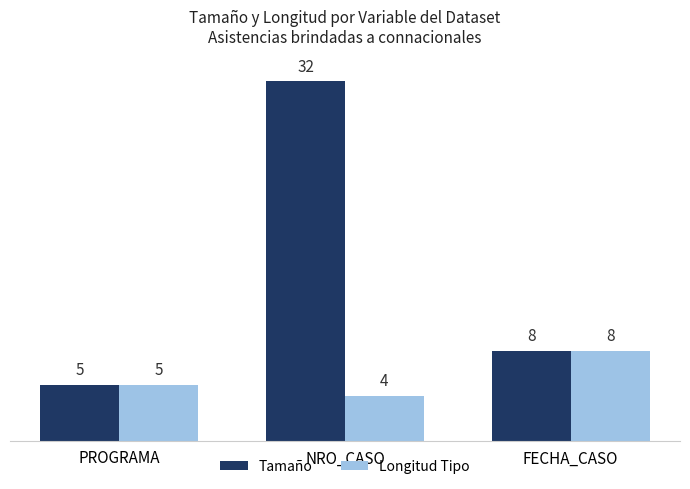

Reading right to left, transcribe all the data shown in this chart.

Tamaño: FECHA_CASO=8	NRO_CASO=32	PROGRAMA=5
Longitud Tipo: FECHA_CASO=8	NRO_CASO=4	PROGRAMA=5